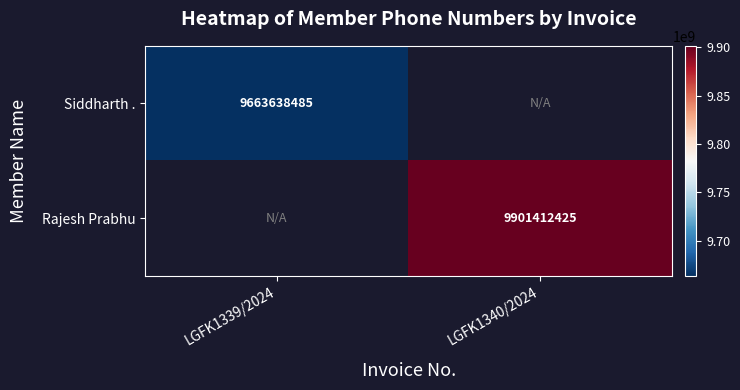

The value of Siddharth . at LGFK1339/2024 is 13280074845. True or false?

False